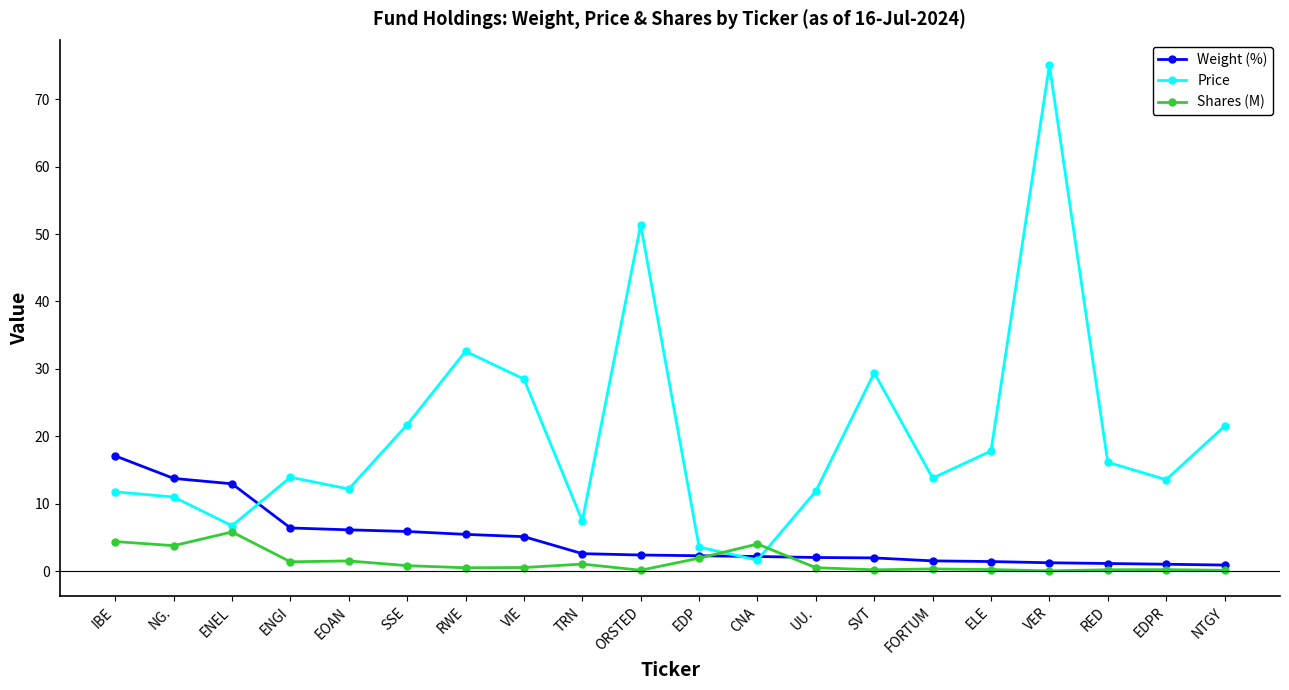

Where do Price and Weight (%) first cross each other?

ENEL and ENGI